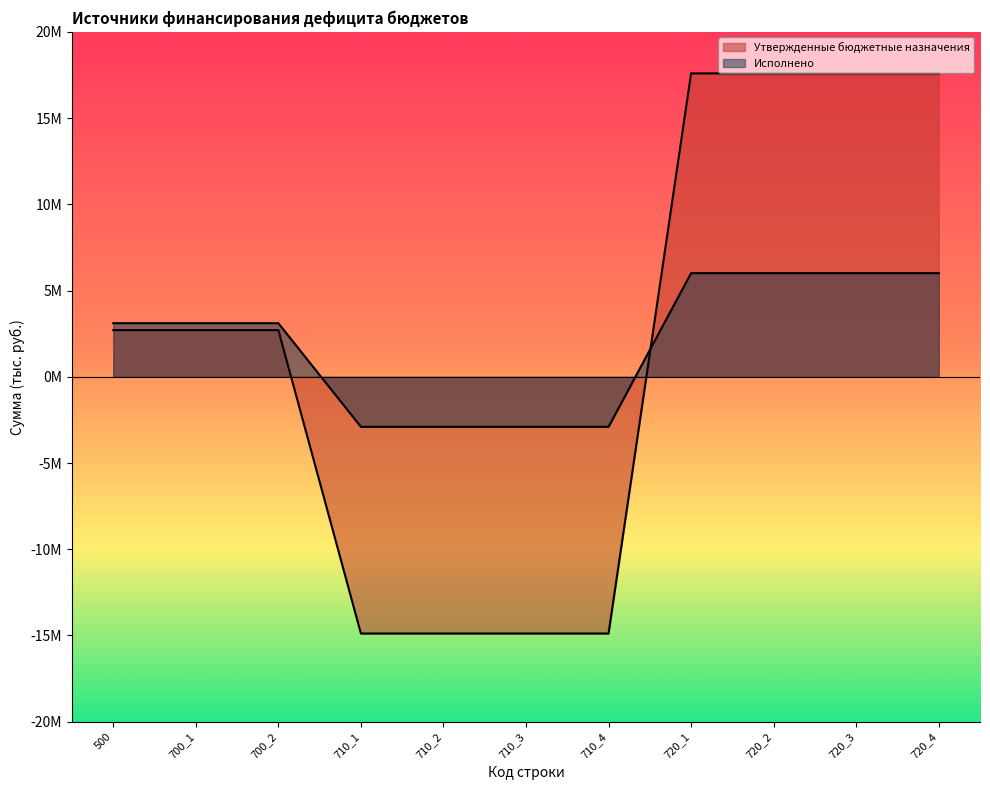

Is the value of Утвержденные бюджетные назначения at 720_1 greater than the value of Исполнено at 720_1?

Yes